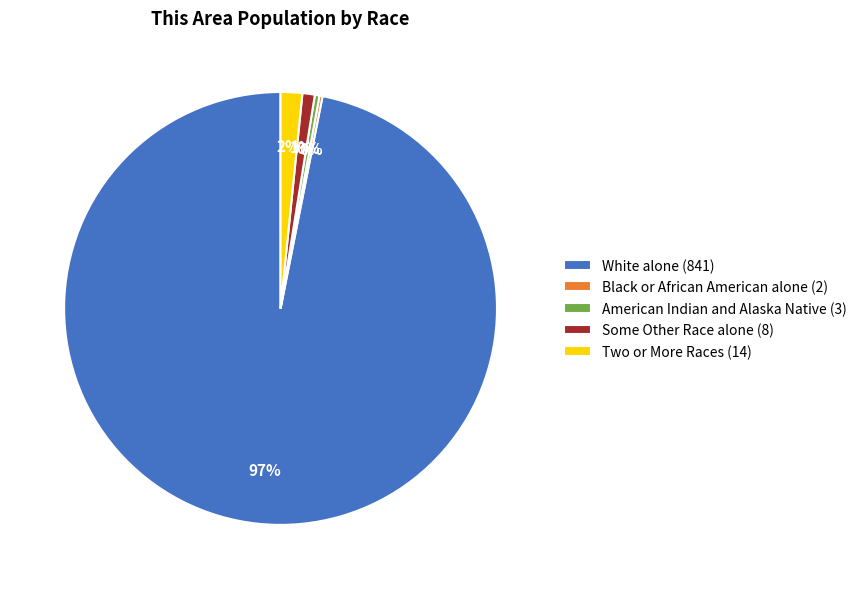

What percentage is the Two or More Races (14) slice, to the nearest percent?

2%